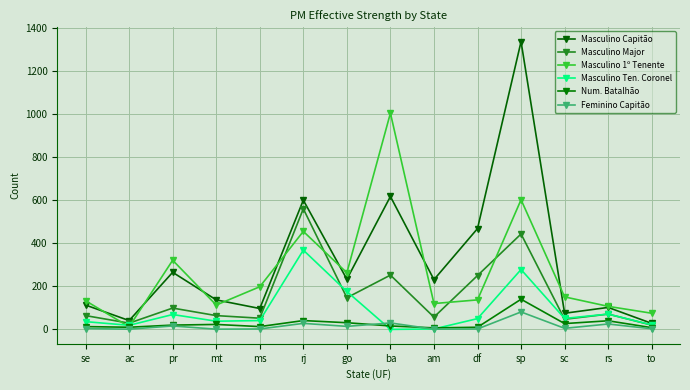

Reading left to right, extract all data points from this chart.

Masculino Capitão: 113	41	265	137	97	600	233	617	231	468	1336	75	102	28
Masculino Major: 64	29	99	64	52	560	147	252	57	250	443	47	71	20
Masculino 1º Tenente: 133	12	321	113	198	455	263	1004	120	137	602	151	107	75
Masculino Ten. Coronel: 36	19	69	38	41	368	176	0	2	50	278	51	71	21
Num. Batalhão: 13	10	20	23	13	41	31	16	7	10	140	27	40	8
Feminino Capitão: 4	1	16	1	2	28	14	30	1	2	81	5	25	3